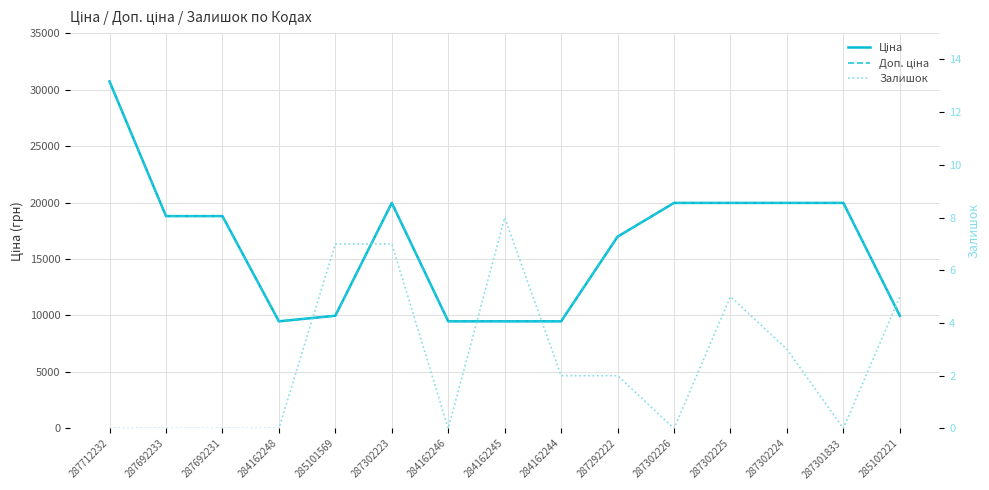

How many values in the Доп. ціна series exceed 18796?

8